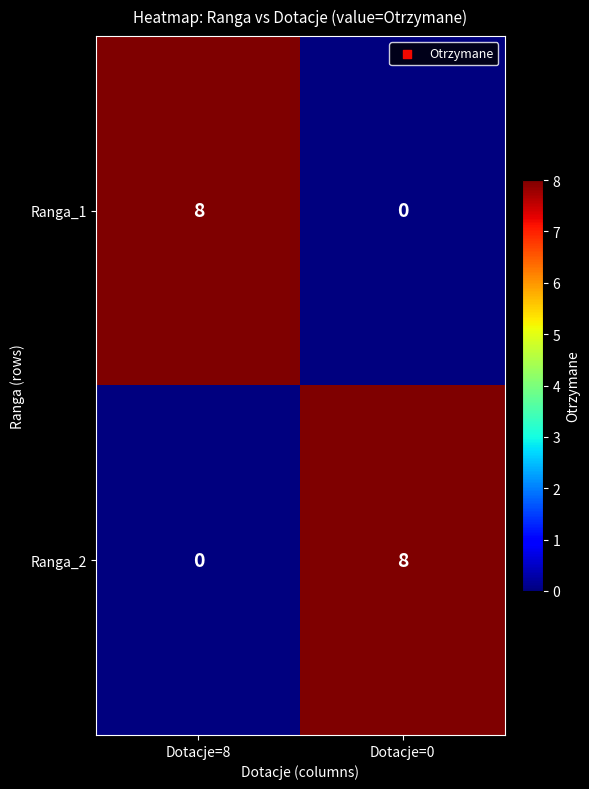

Is it true that Ranga_1 equals 0 at Dotacje=0?

True